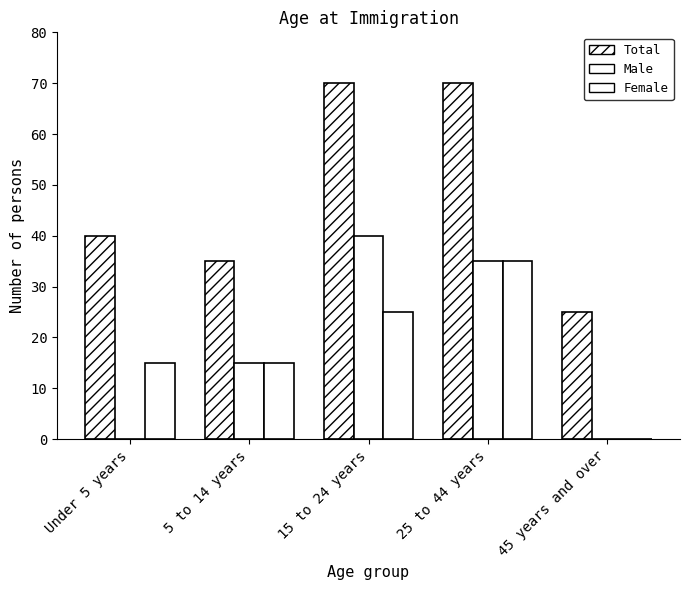

Does the chart contain stacked bars?

No